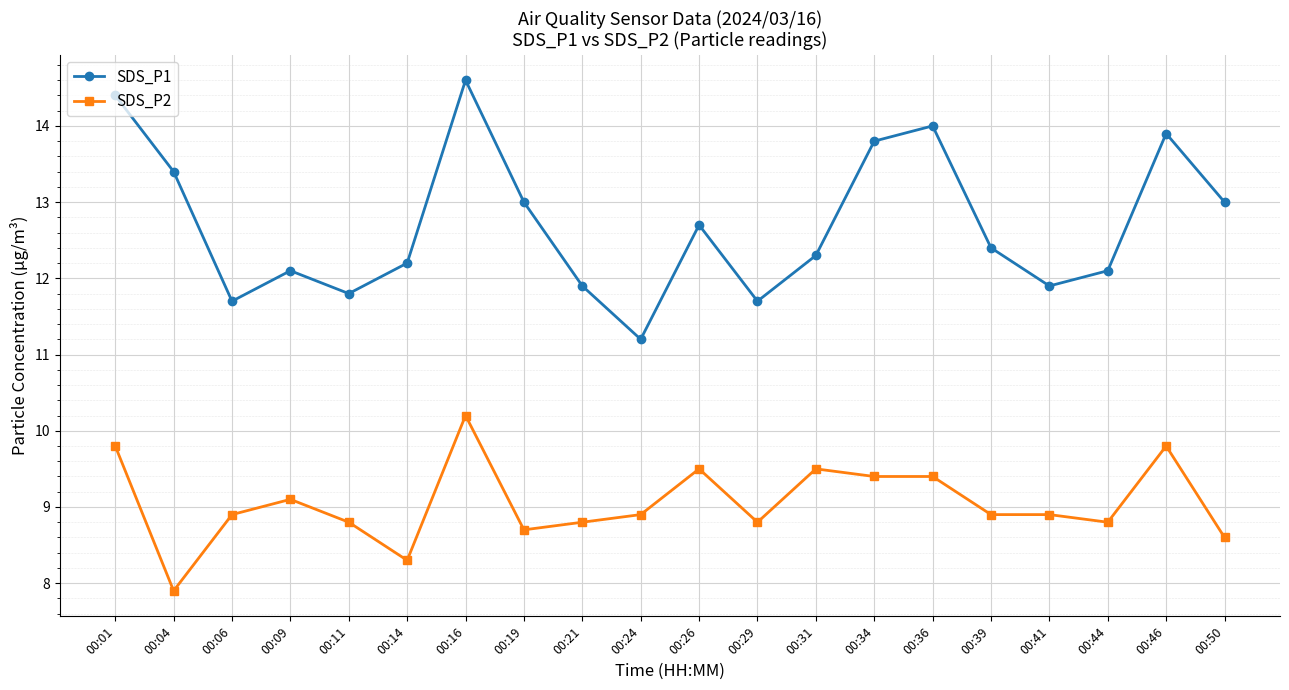

What is the greatest value displayed?

14.6